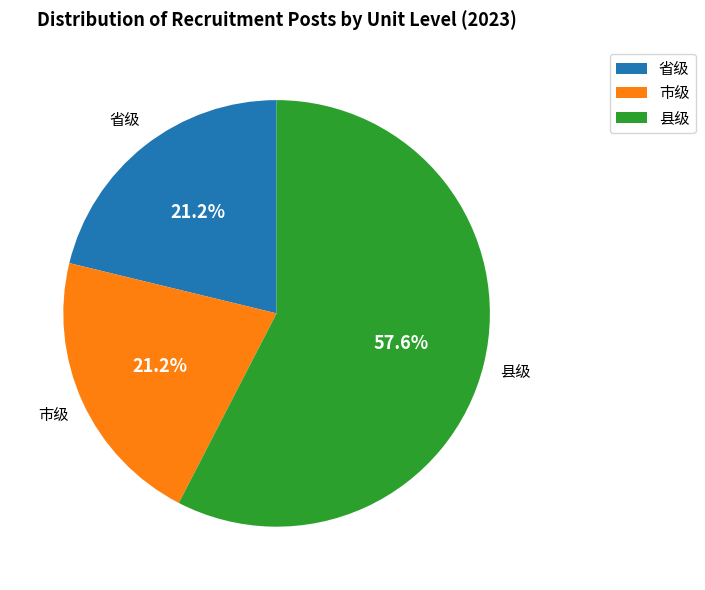

What percentage do 省级 and 县级 together represent?

78.8%